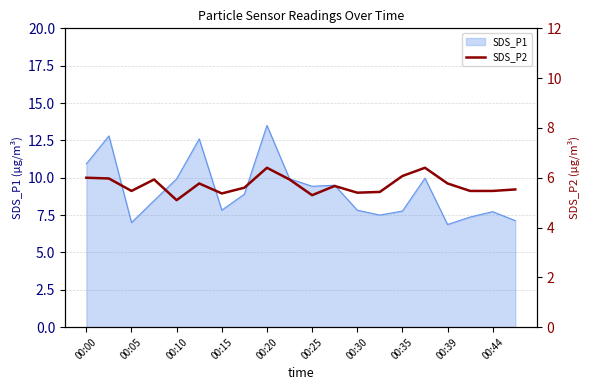

The value of SDS_P1 at 00:44 is 7.7. True or false?

True